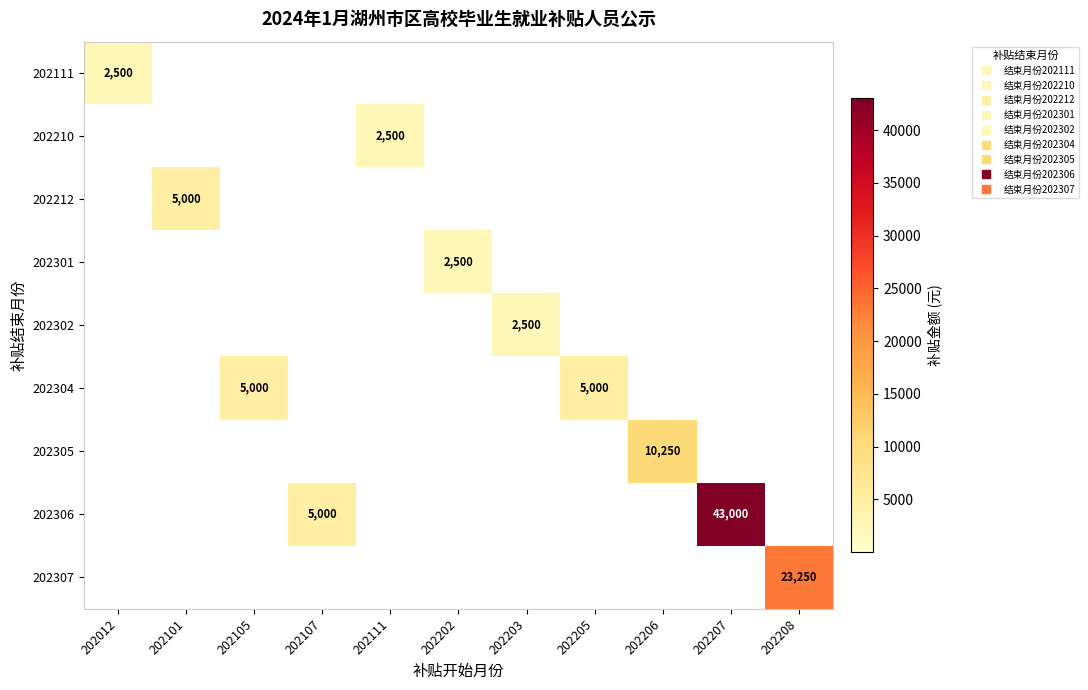

Between 202206 and 202202, which is larger?

202206